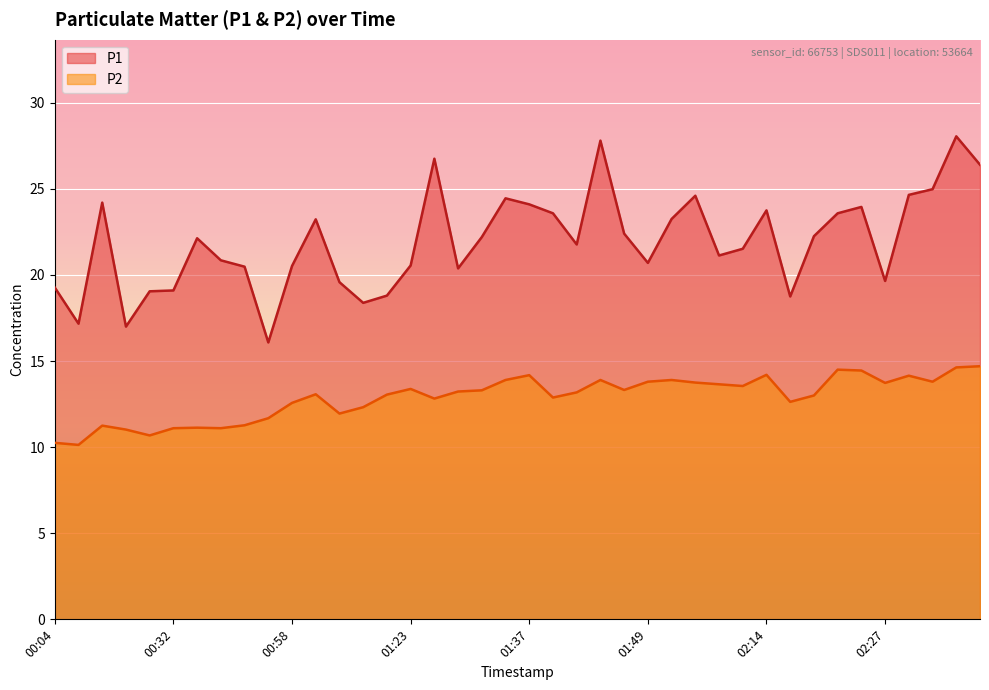

True or false: P2 and P1 intersect in this chart.

False